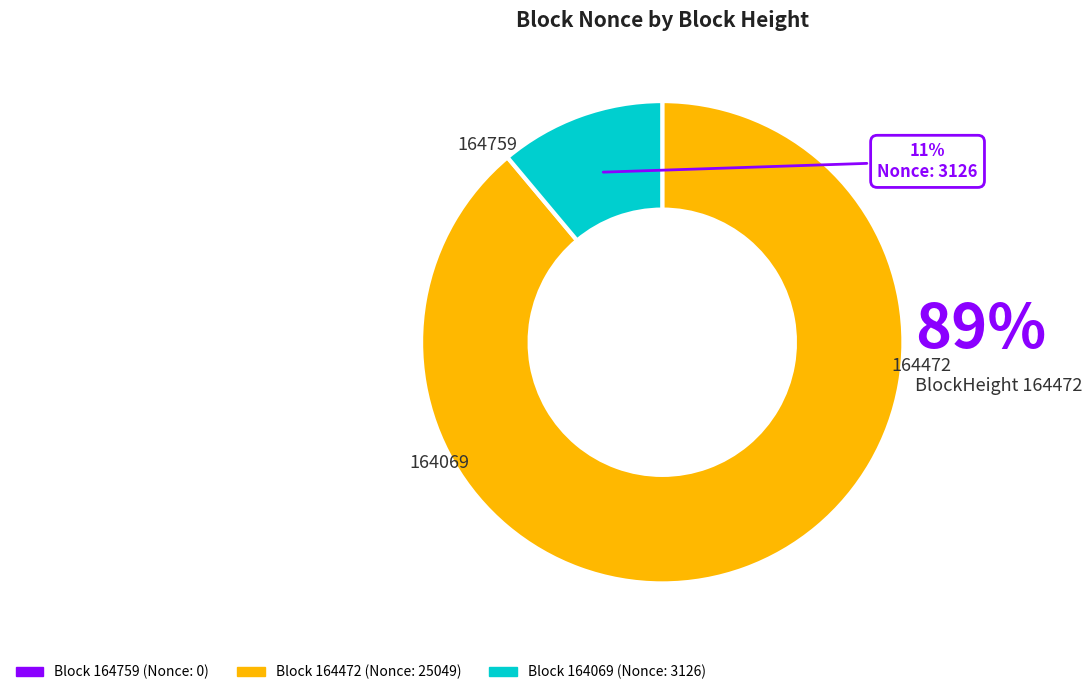

Is there a majority slice in this chart?

Yes